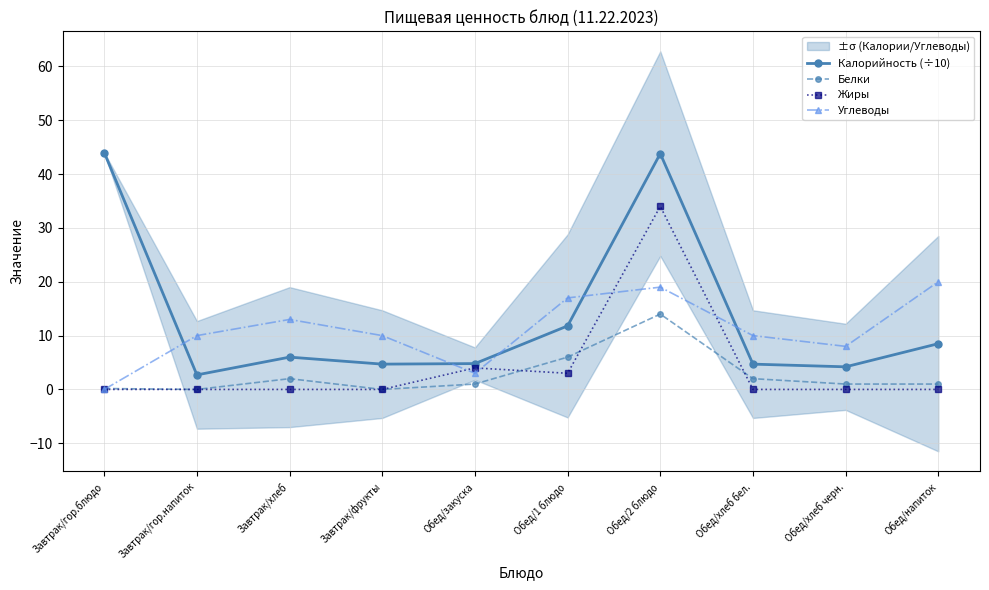

True or false: Углеводы has a value of 20.0 at Обед/напиток.

True